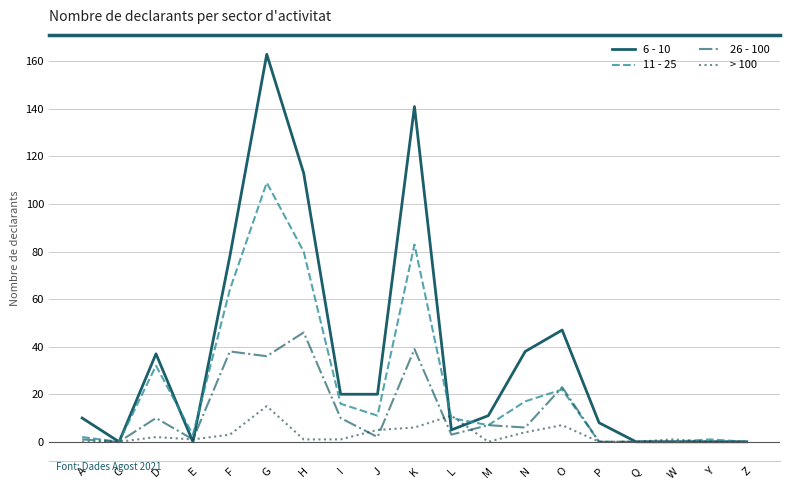

Which series has the largest range (max minus min)?

6 - 10